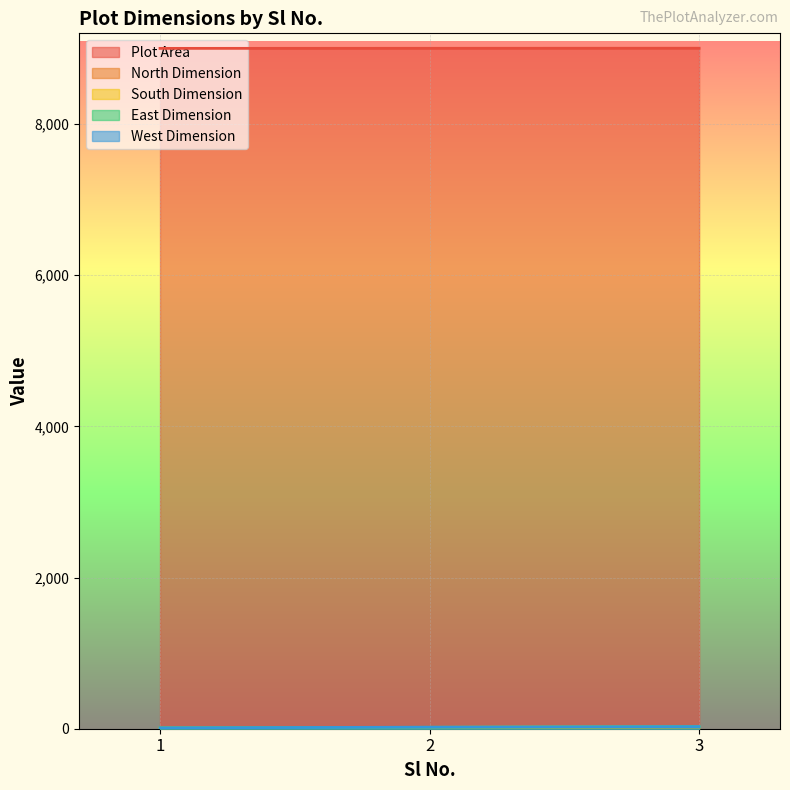

What is the difference between the maximum and minimum values in the East Dimension series?

16